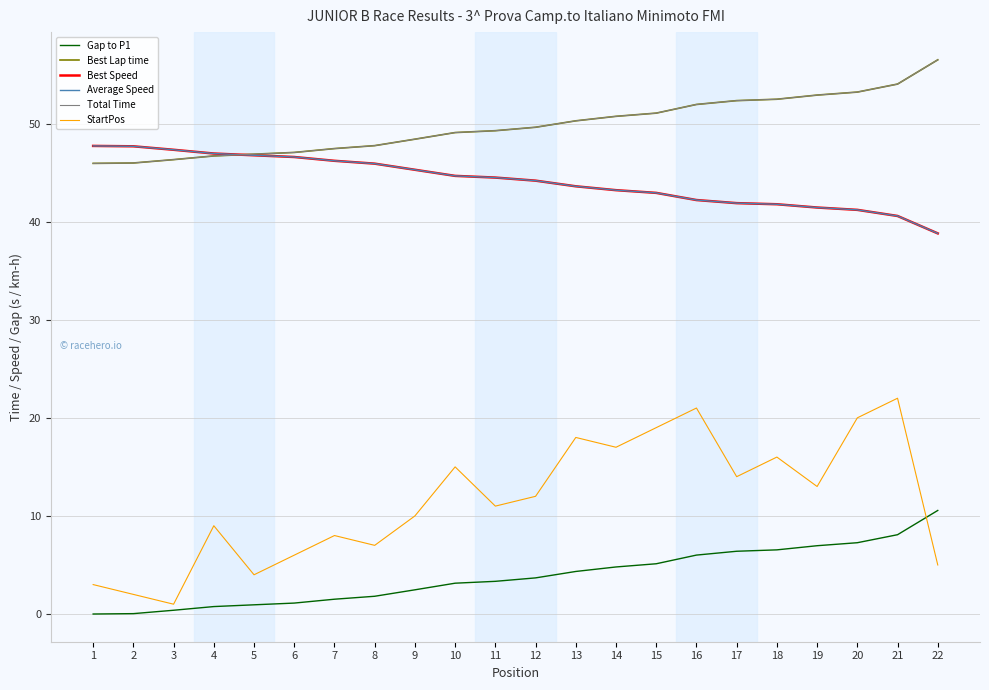

Reading right to left, list all the values displayed in this chart.

Gap to P1: 22=10.6	21=8.1	20=7.3	19=7.0	18=6.5	17=6.4	16=6.0	15=5.1	14=4.8	13=4.3	12=3.7	11=3.3	10=3.1	9=2.5	8=1.8	7=1.5	6=1.1	5=0.9	4=0.8	3=0.4	2=0.0	1=0.0
Best Lap time: 22=56.5	21=54.0	20=53.2	19=52.9	18=52.5	17=52.3	16=51.9	15=51.1	14=50.7	13=50.3	12=49.6	11=49.3	10=49.1	9=48.4	8=47.8	7=47.5	6=47.1	5=46.9	4=46.7	3=46.3	2=46.0	1=45.9
Best Speed: 22=38.8	21=40.6	20=41.2	19=41.4	18=41.8	17=41.9	16=42.2	15=42.9	14=43.2	13=43.6	12=44.2	11=44.5	10=44.7	9=45.3	8=45.9	7=46.2	6=46.6	5=46.8	4=46.9	3=47.3	2=47.7	1=47.7
Average Speed: 22=38.8	21=40.6	20=41.2	19=41.4	18=41.8	17=41.9	16=42.2	15=42.9	14=43.2	13=43.6	12=44.2	11=44.5	10=44.7	9=45.3	8=45.9	7=46.2	6=46.6	5=46.8	4=46.9	3=47.3	2=47.7	1=47.7
Total Time: 22=56.5	21=54.0	20=53.2	19=52.9	18=52.5	17=52.3	16=51.9	15=51.1	14=50.7	13=50.3	12=49.6	11=49.3	10=49.1	9=48.4	8=47.8	7=47.5	6=47.1	5=46.9	4=46.7	3=46.3	2=46.0	1=45.9
StartPos: 22=5.0	21=22.0	20=20.0	19=13.0	18=16.0	17=14.0	16=21.0	15=19.0	14=17.0	13=18.0	12=12.0	11=11.0	10=15.0	9=10.0	8=7.0	7=8.0	6=6.0	5=4.0	4=9.0	3=1.0	2=2.0	1=3.0